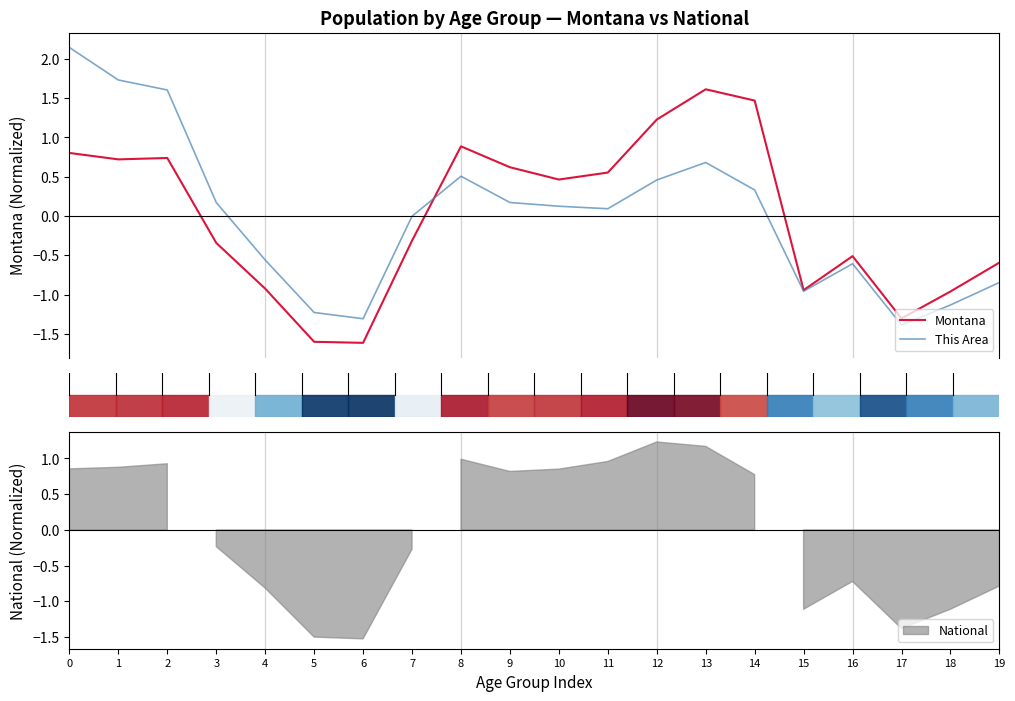

How many positive values does the Montana series have?

10